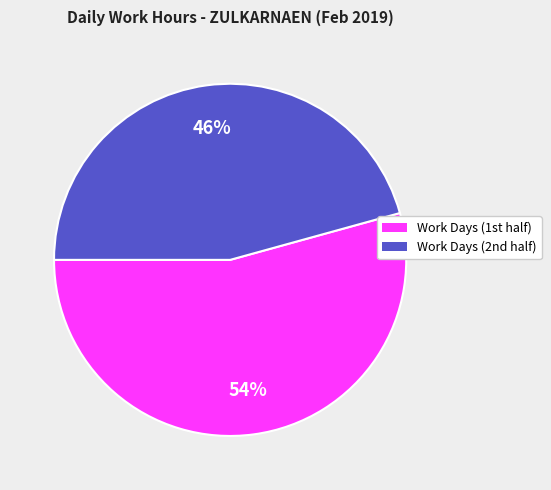

Does any single category account for the majority?

Yes